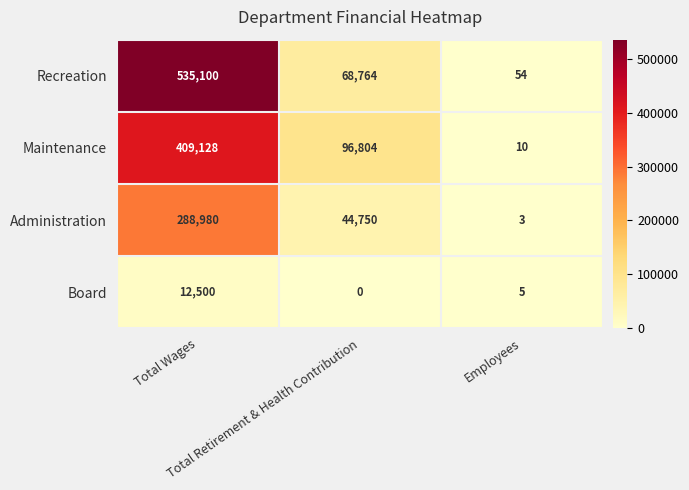

Which series has the largest range (max minus min)?

Recreation